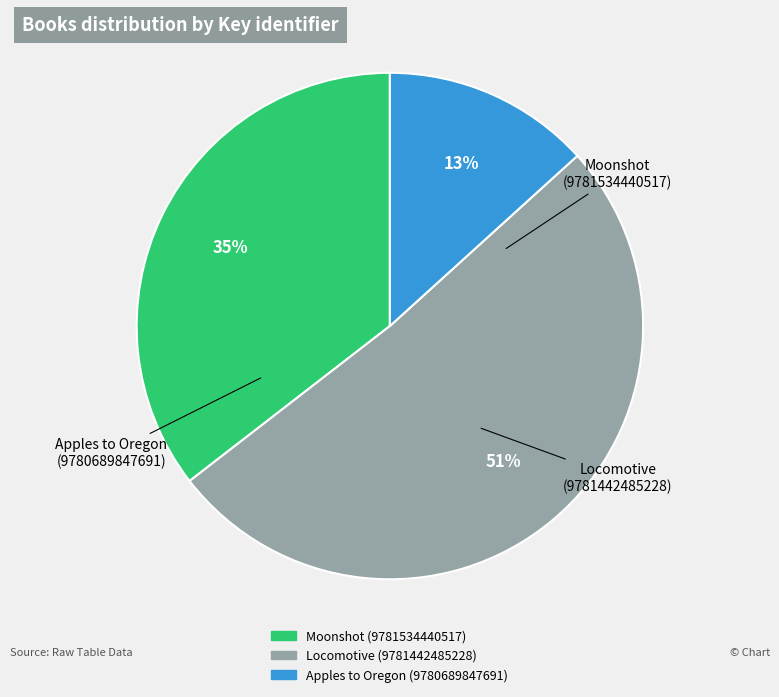

To the nearest percent, what percentage of the pie is Moonshot (9781534440517)?

35%